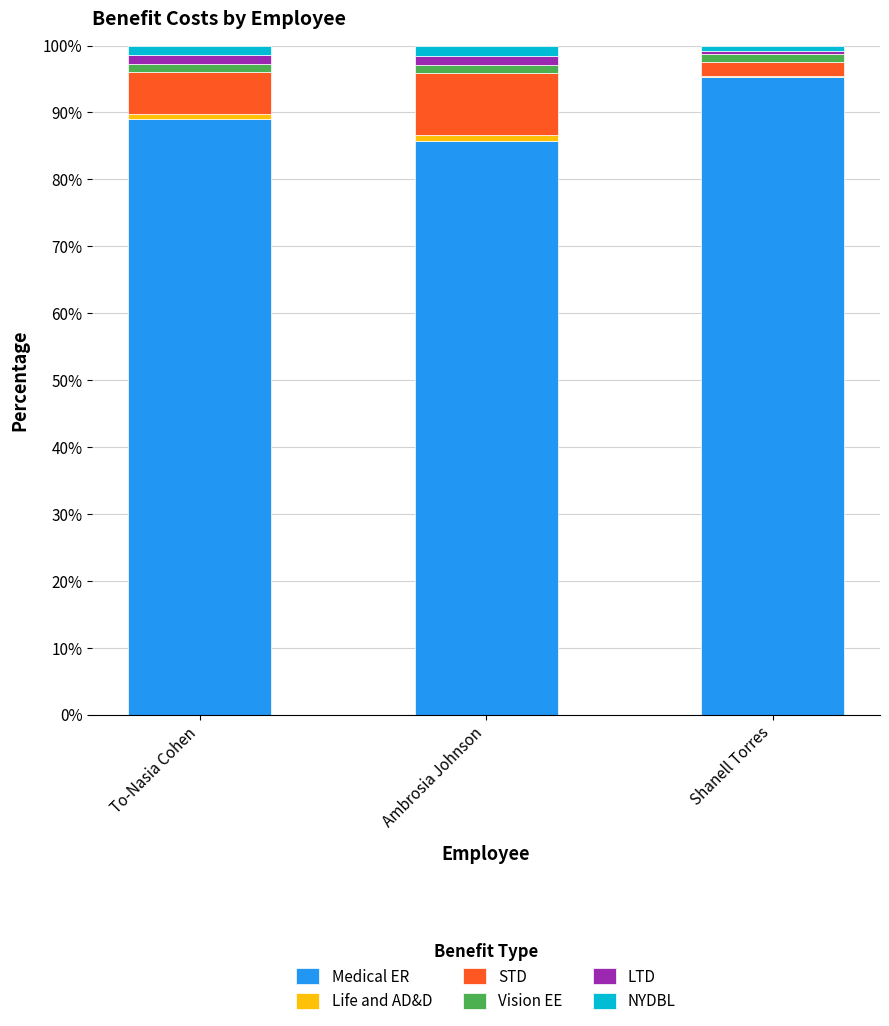

Is it true that Medical ER equals 89.0 at To-Nasia Cohen?

True